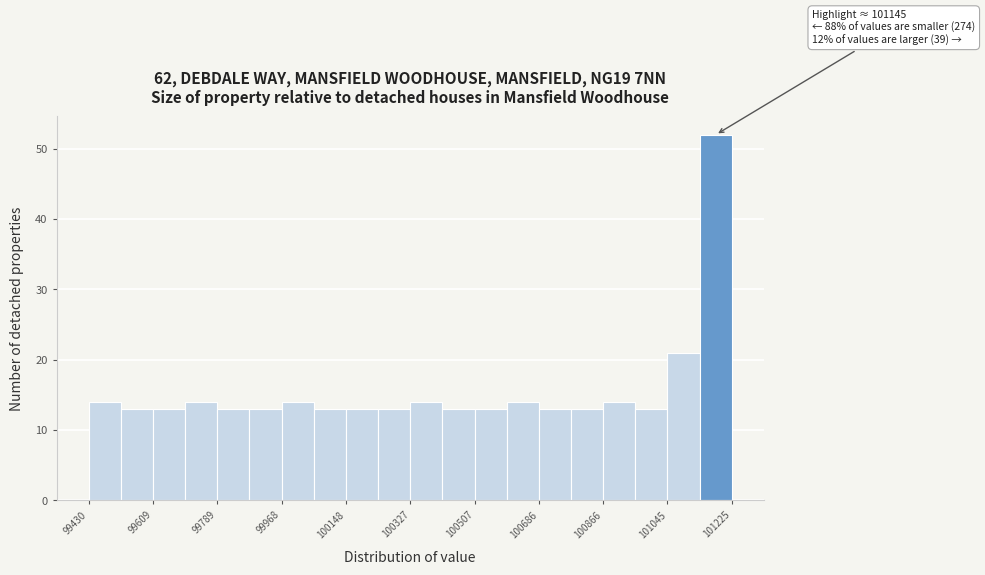

Over which range of the x-axis is the bar tallest?

101140 to 101220